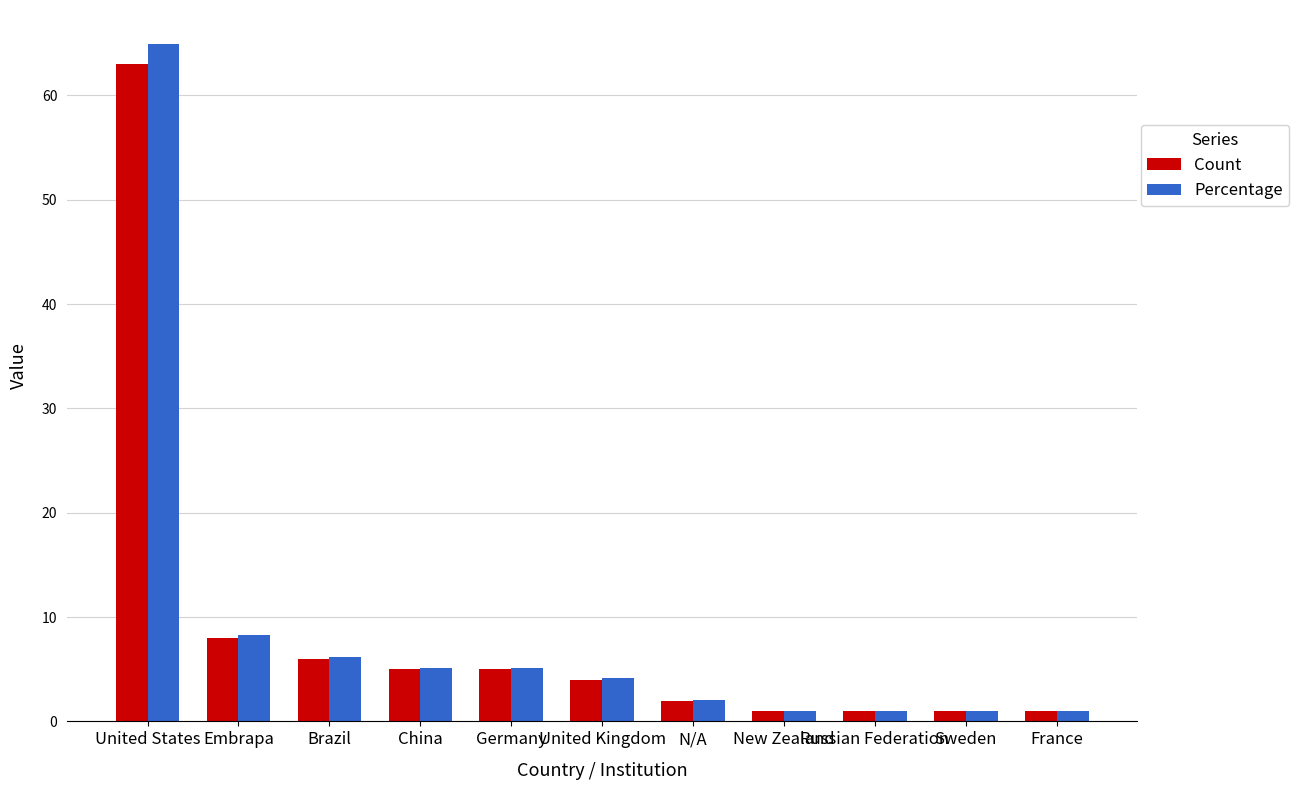

How many bars are there in total?

22